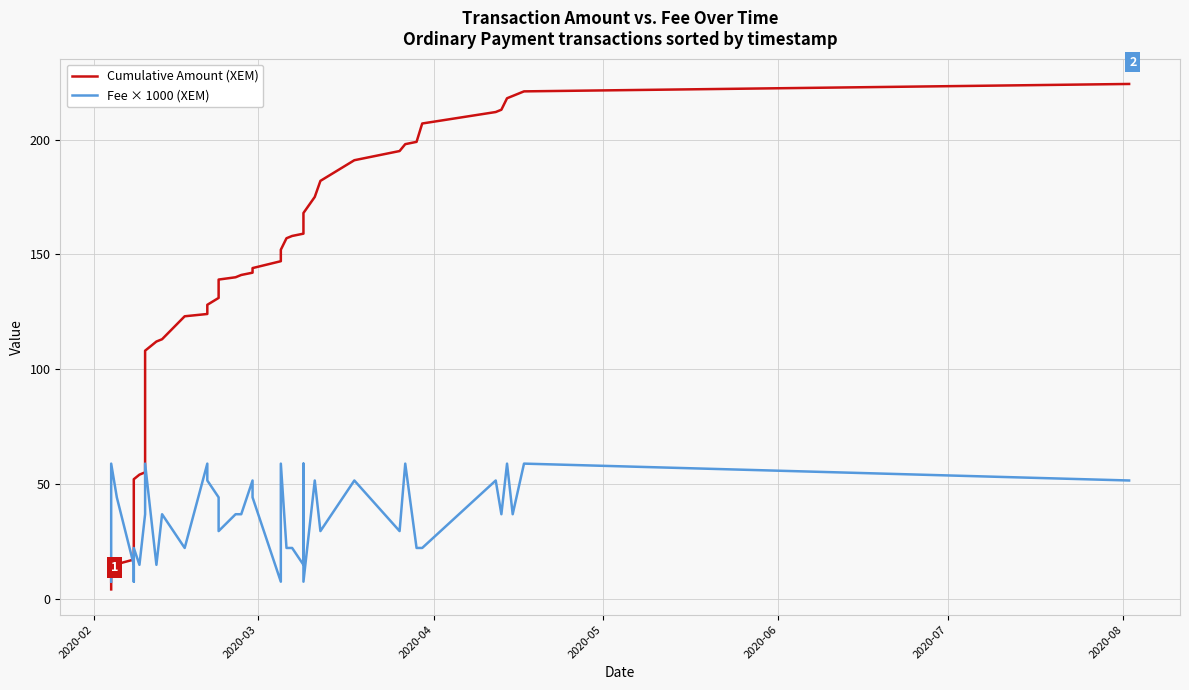

What is the lowest value of the Fee × 1000 (XEM) series?

7.3